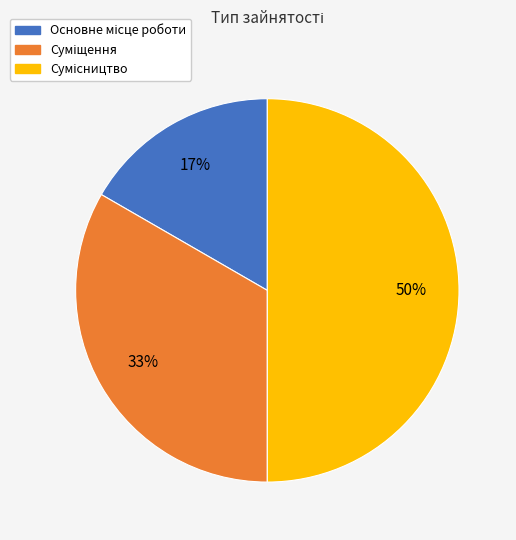

To the nearest percent, what is the difference between the largest and smallest slice percentages?

33%